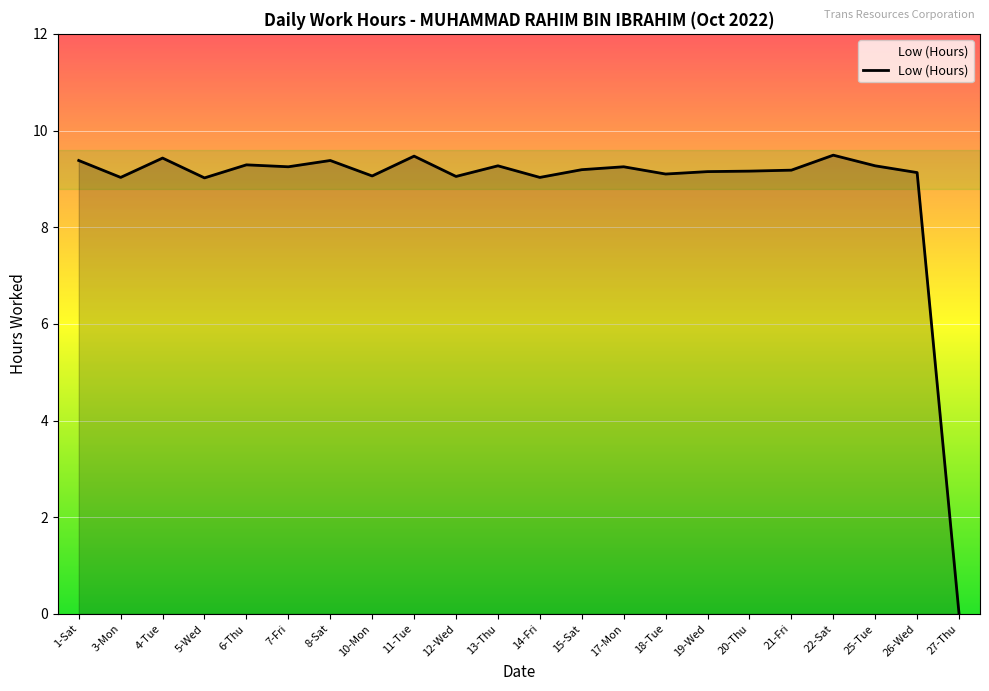

At which label is the value closest to 4?

27-Thu